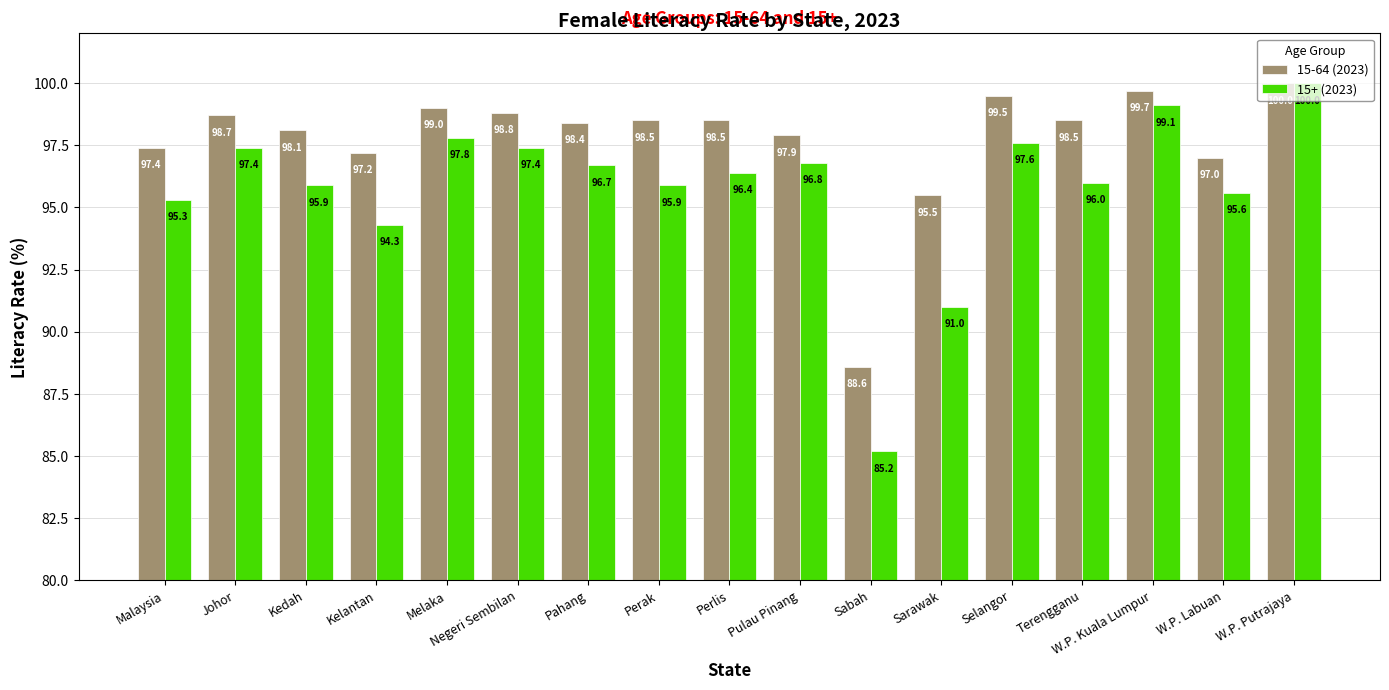

What is the label of the 17th bar from the left?

W.P. Putrajaya